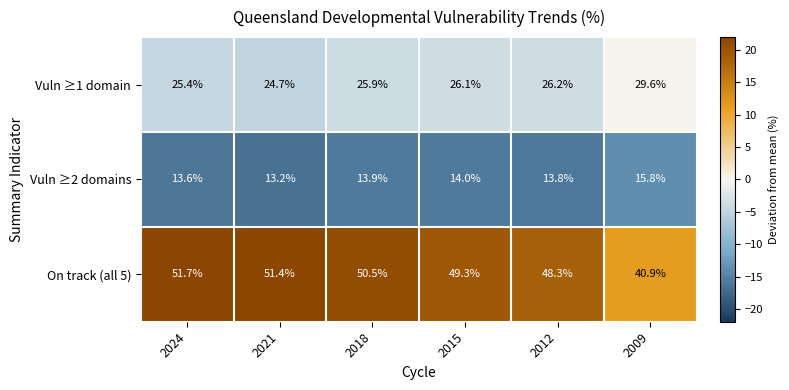

List the series in order of their peak value, highest first.

On track (all 5), Vuln ≥1 domain, Vuln ≥2 domains